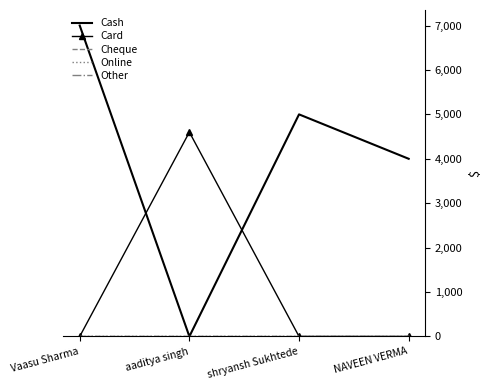

Reading right to left, transcribe all the data shown in this chart.

Cash: 4000	5000	0	7000
Card: 0	0	4600	0
Cheque: 0	0	0	0
Online: 0	0	0	0
Other: 0	0	0	0